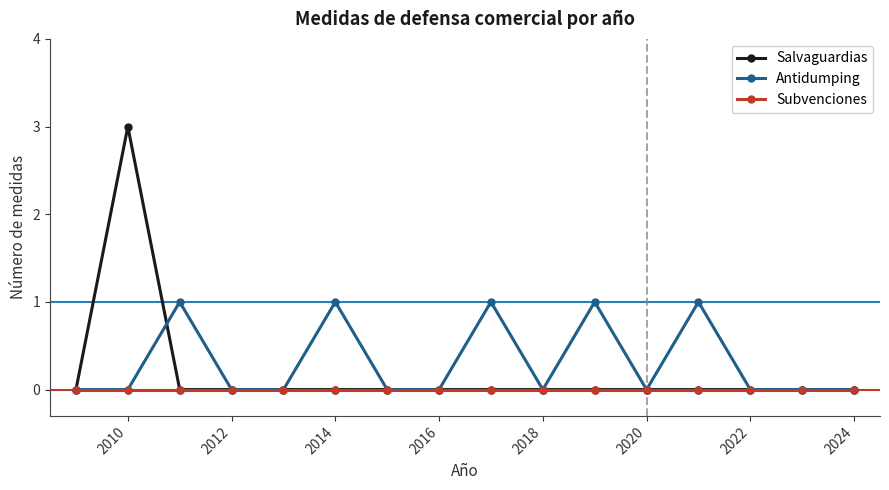

How many distinct data groups are displayed?

3